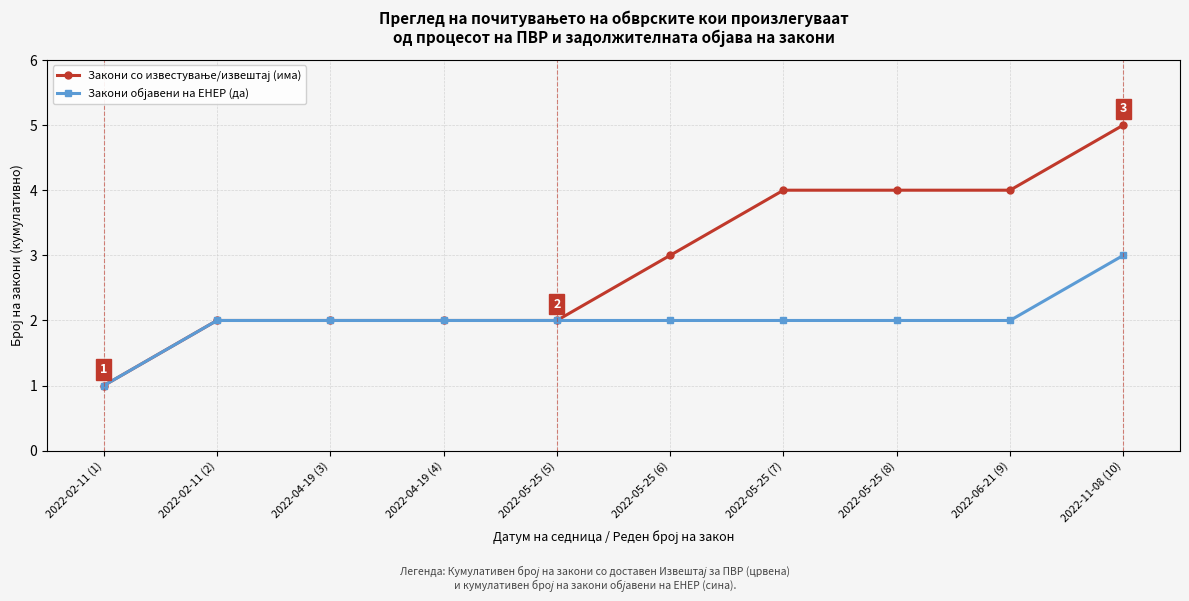

What is the label of the 9th point from the right?

2022-02-11 (2)